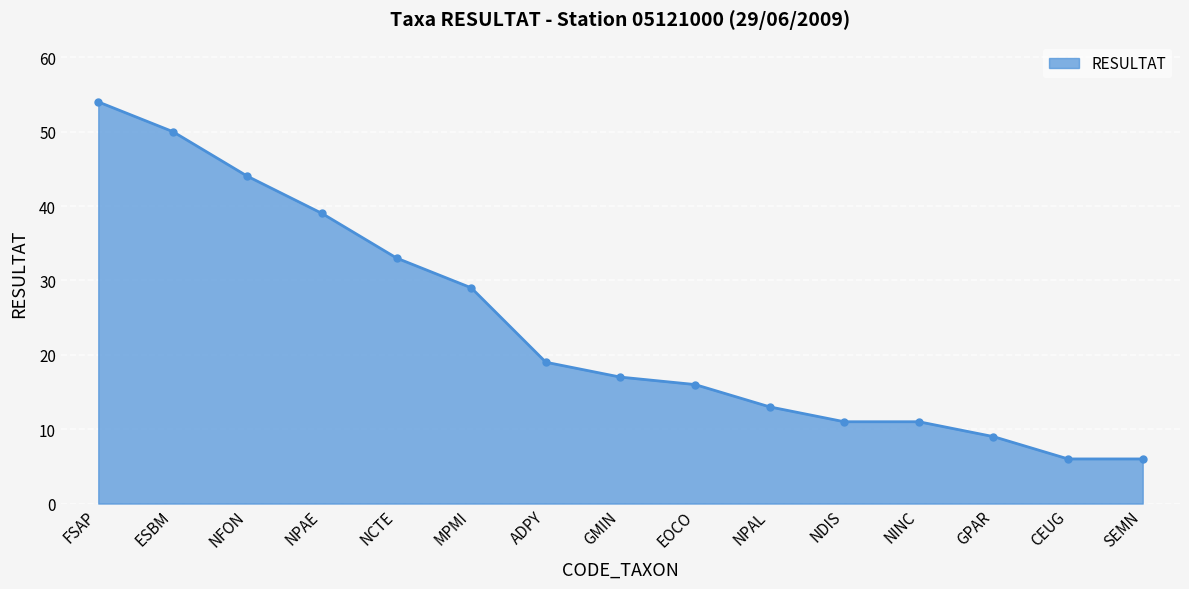

Reading left to right, extract all data points from this chart.

FSAP=54	ESBM=50	NFON=44	NPAE=39	NCTE=33	MPMI=29	ADPY=19	GMIN=17	EOCO=16	NPAL=13	NDIS=11	NINC=11	GPAR=9	CEUG=6	SEMN=6